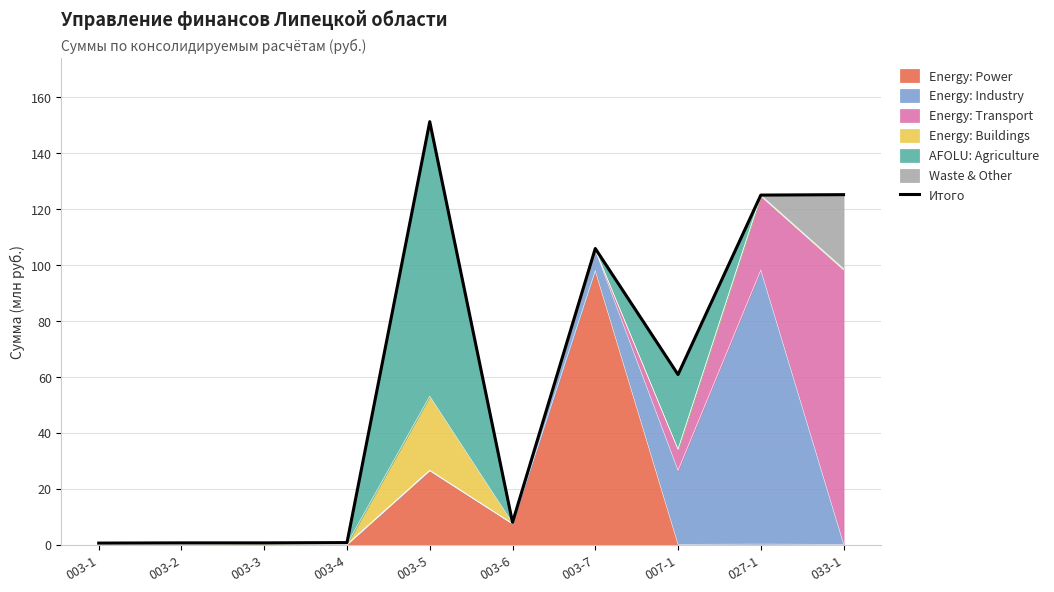

What is the maximum value for Energy: Power?

98.0